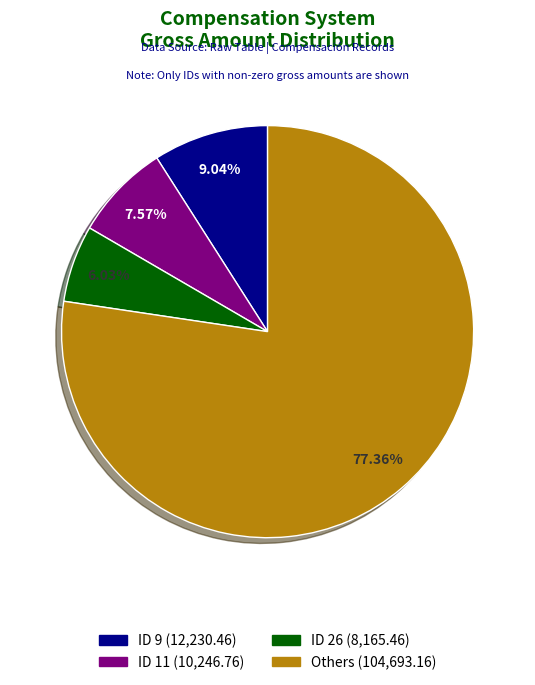

Is there a majority slice in this chart?

Yes